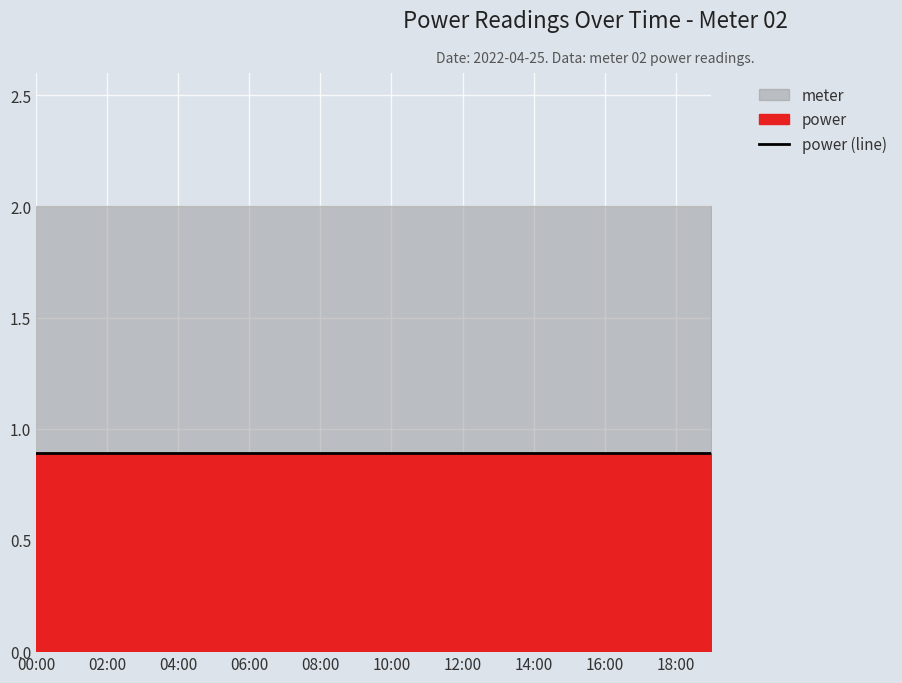

True or false: power has a value of 0.9 at 03:00.

True